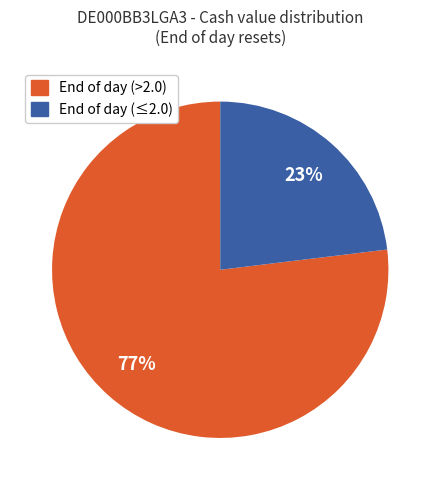

True or false: End of day (>2.0) accounts for 77% of the total.

True